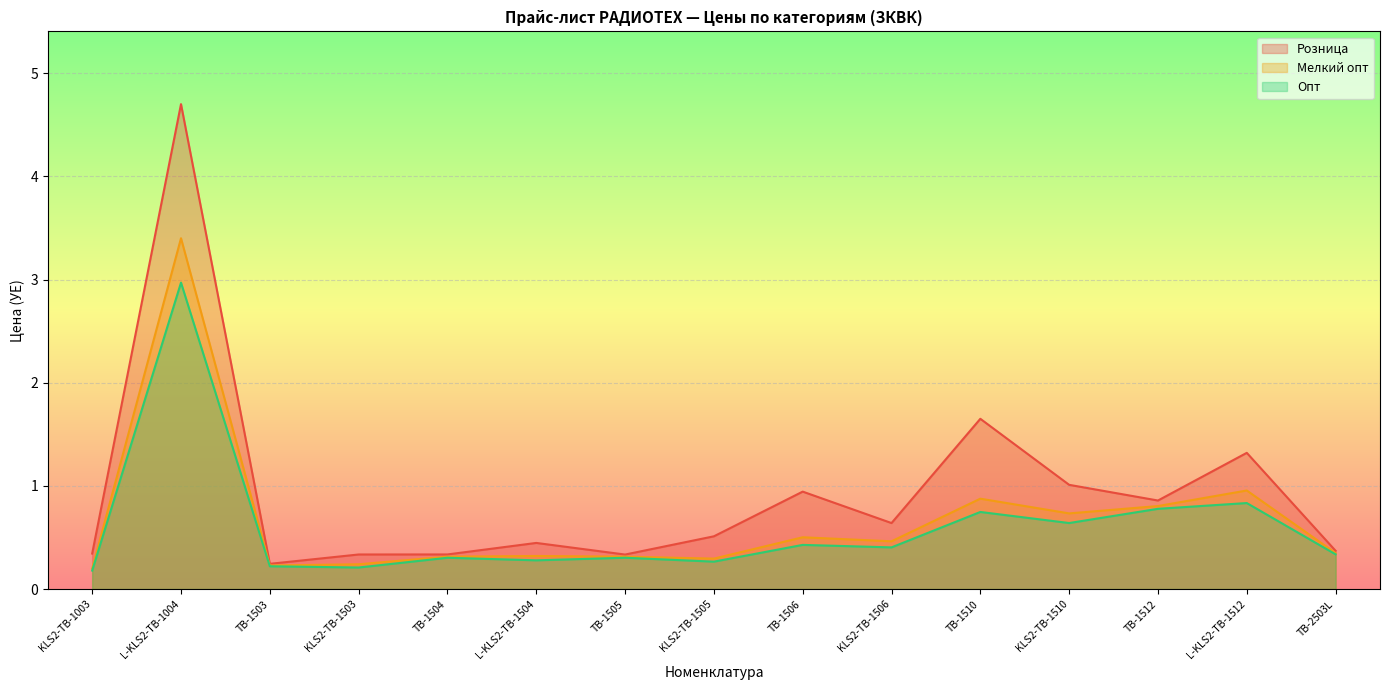

The value of Розница at TB-1506 is 0.3. True or false?

False